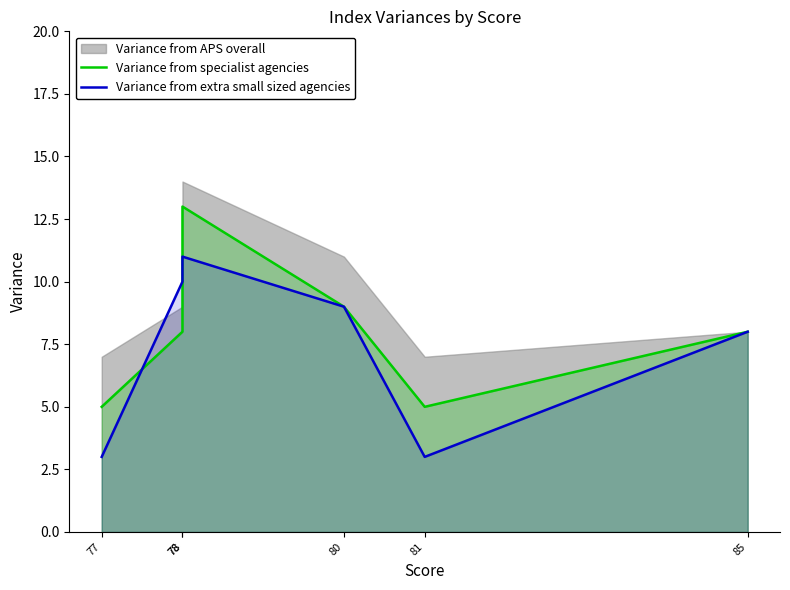

Is the value of Variance from extra small sized agencies at 78 greater than the value of Variance from specialist agencies at 78?

Yes